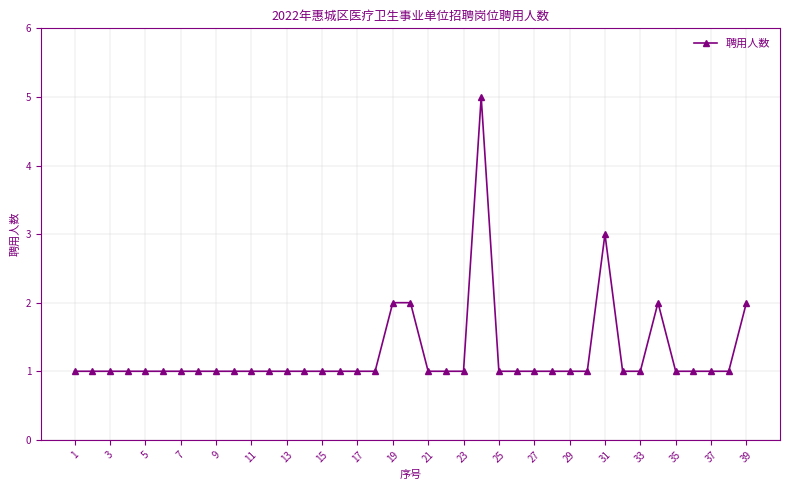

What is the difference between the maximum and minimum values?

4